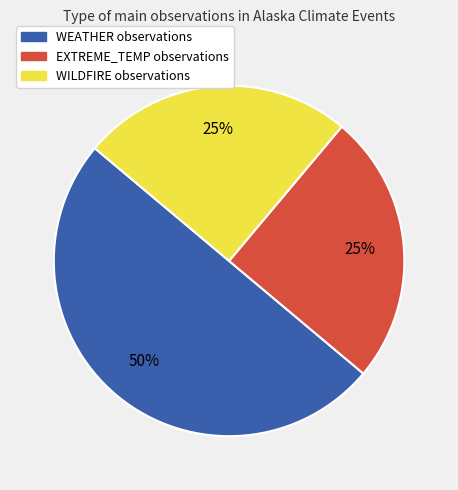

Is EXTREME_TEMP the majority of the pie?

No